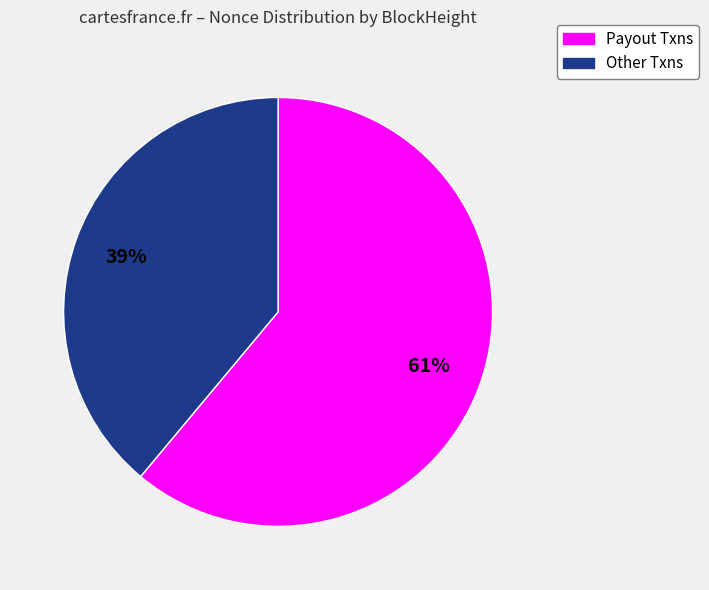

Approximately how many times larger is the value at Payout Txns compared to Other Txns?

1.6